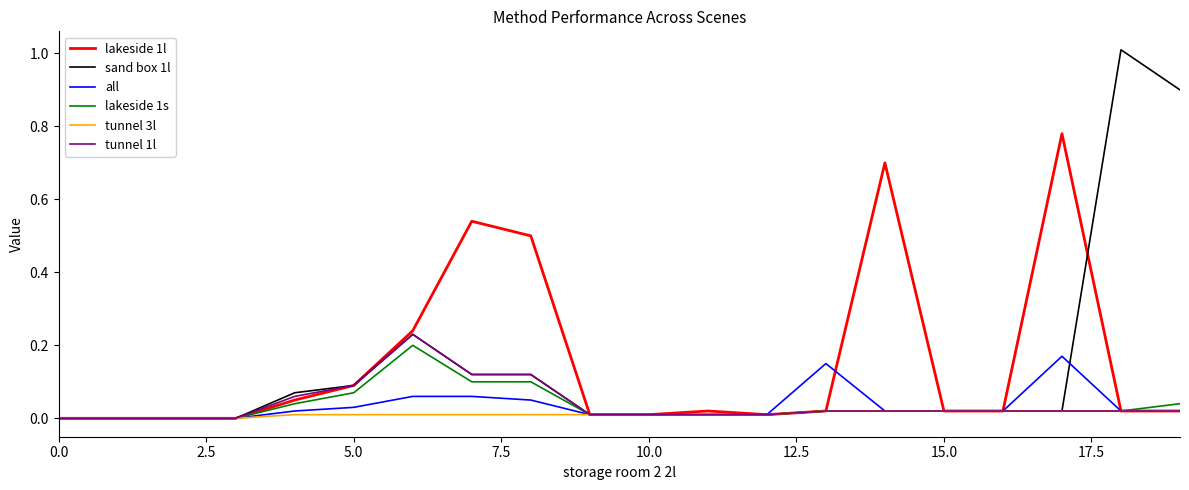

Does the chart display data point markers on the line(s)?

No